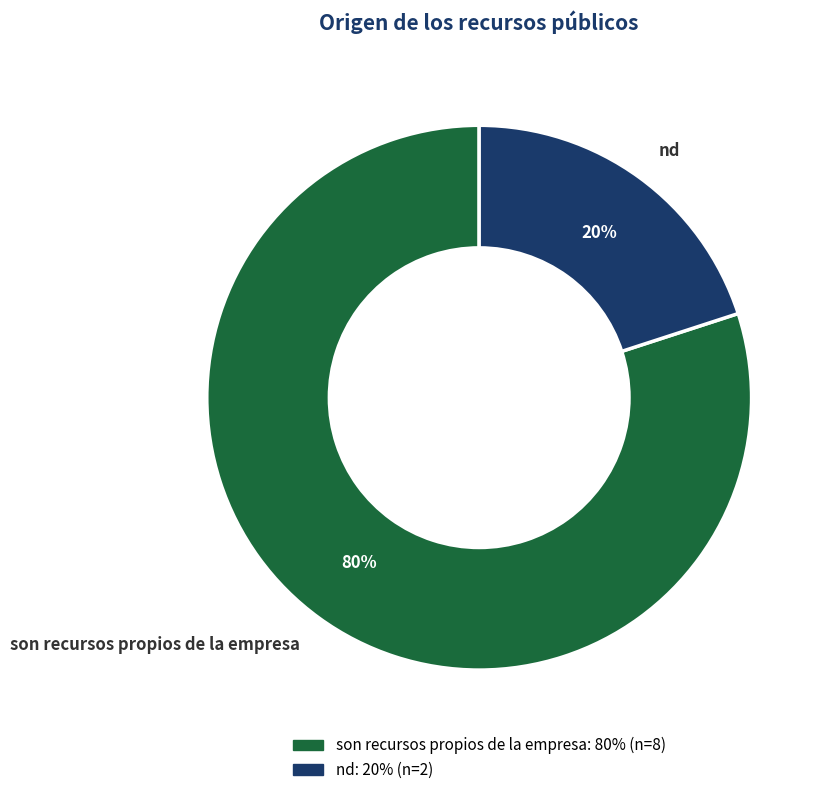

Count the number of slices in the pie.

2